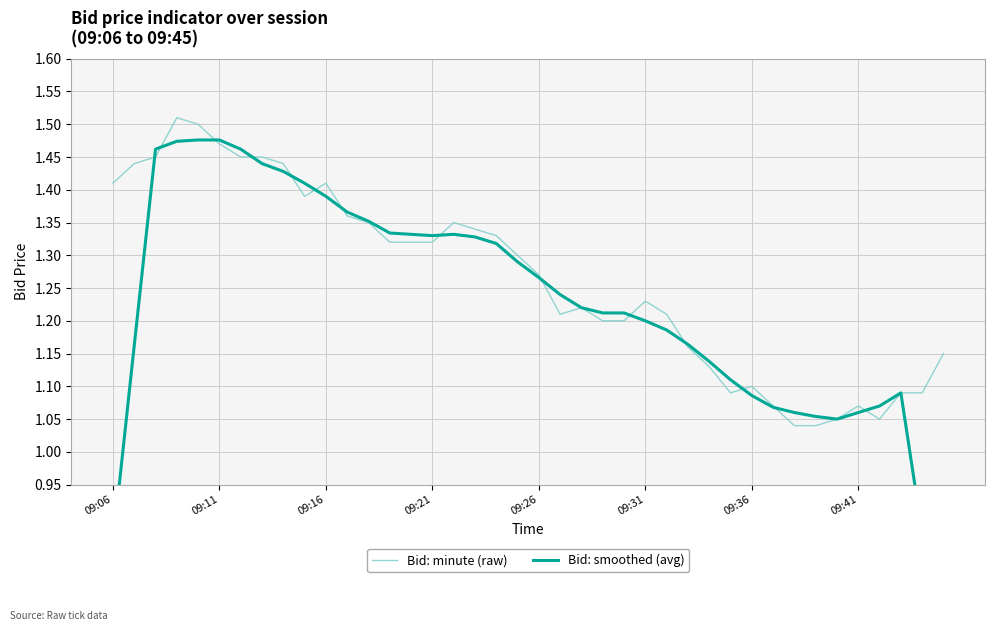

What is the value of the Bid: smoothed (avg) point at the 15th from the left?

1.3